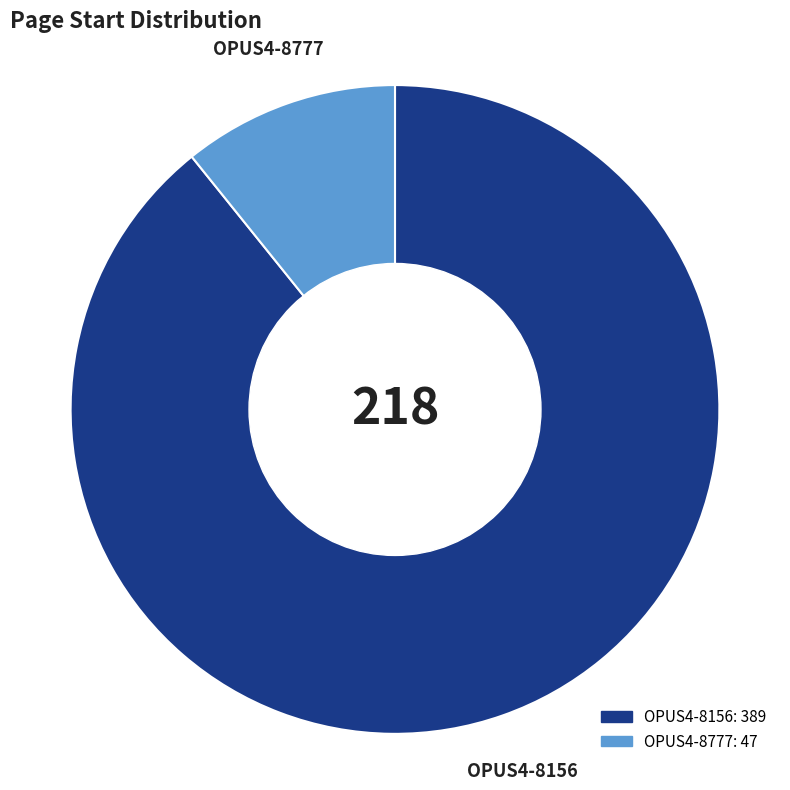

Does any single category account for the majority?

Yes